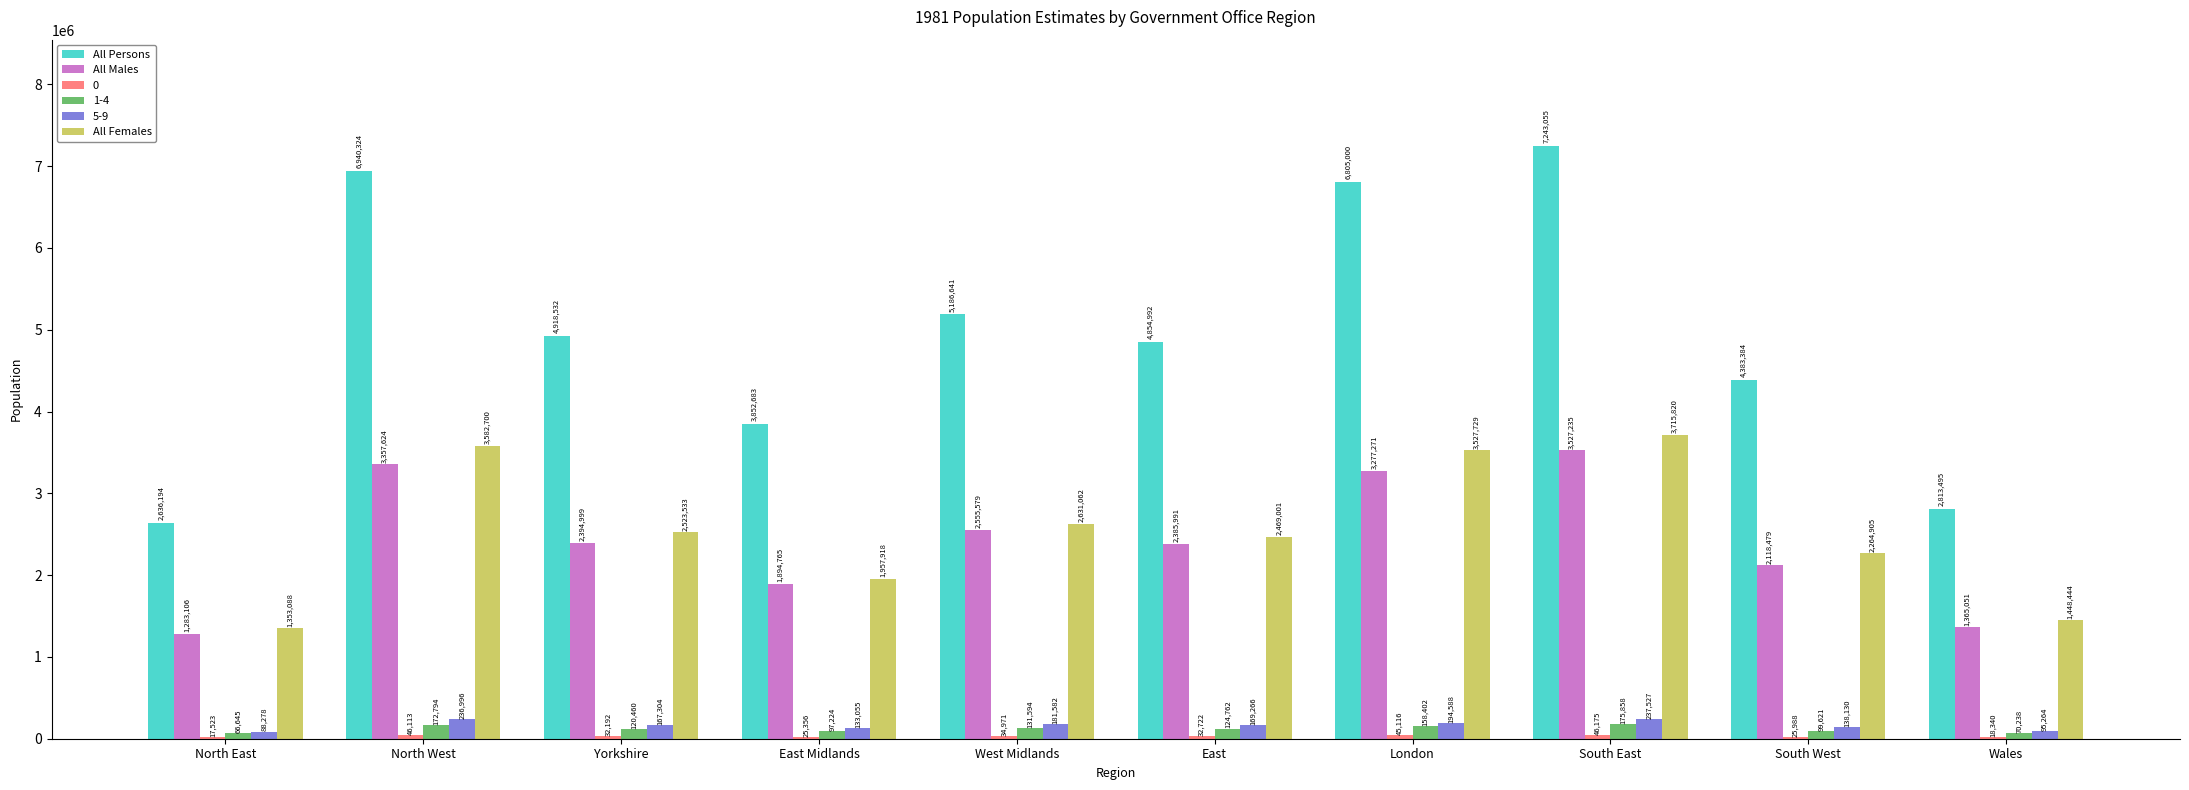

Between North West and Wales, which series saw the biggest shift?

All Persons